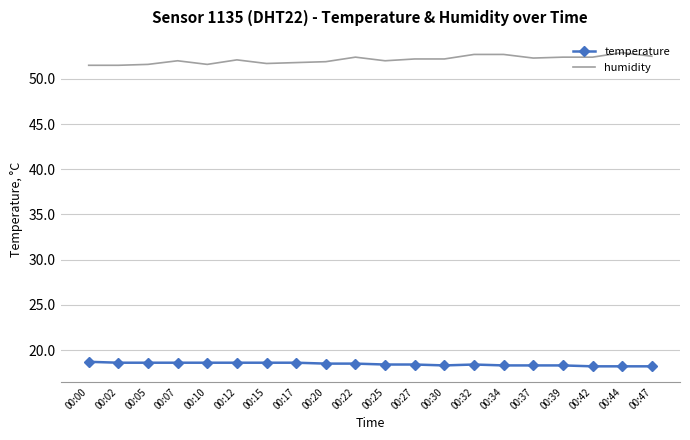

What is the spread (max minus min) of values at 00:02?

32.9